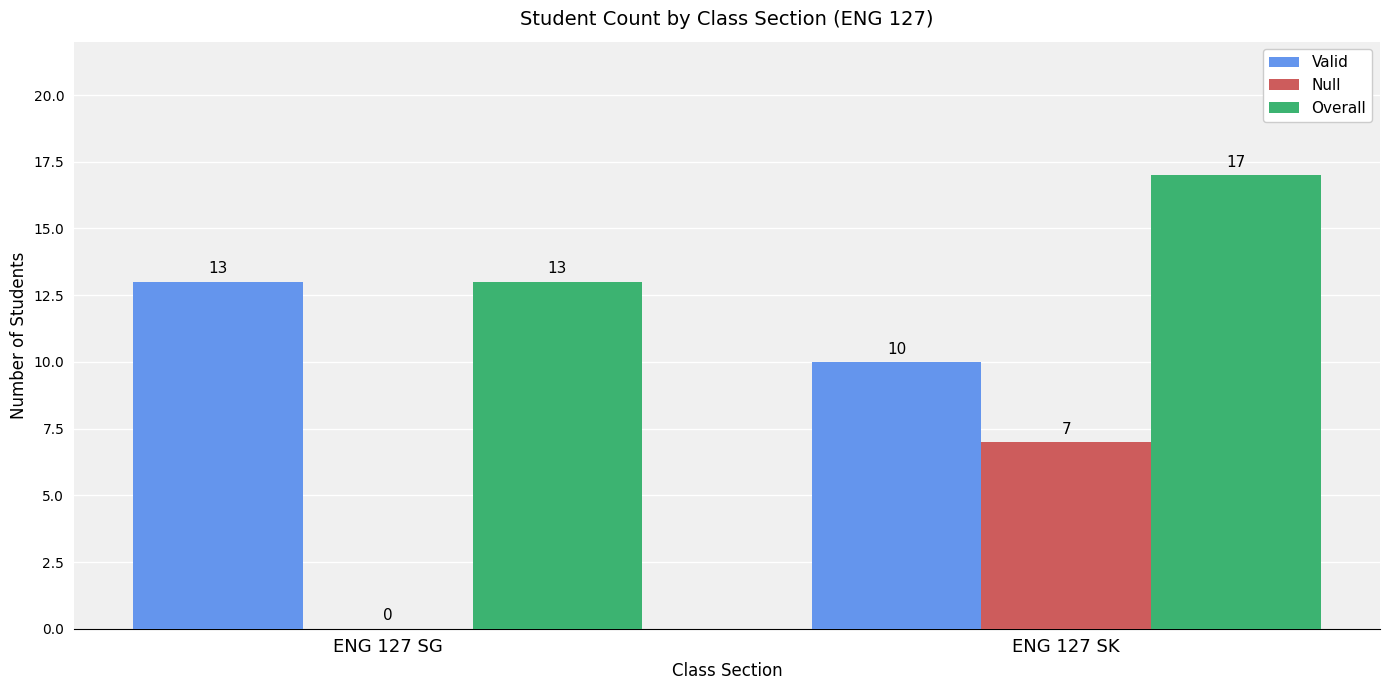

True or false: Valid has a value of 20 at ENG 127 SG.

False